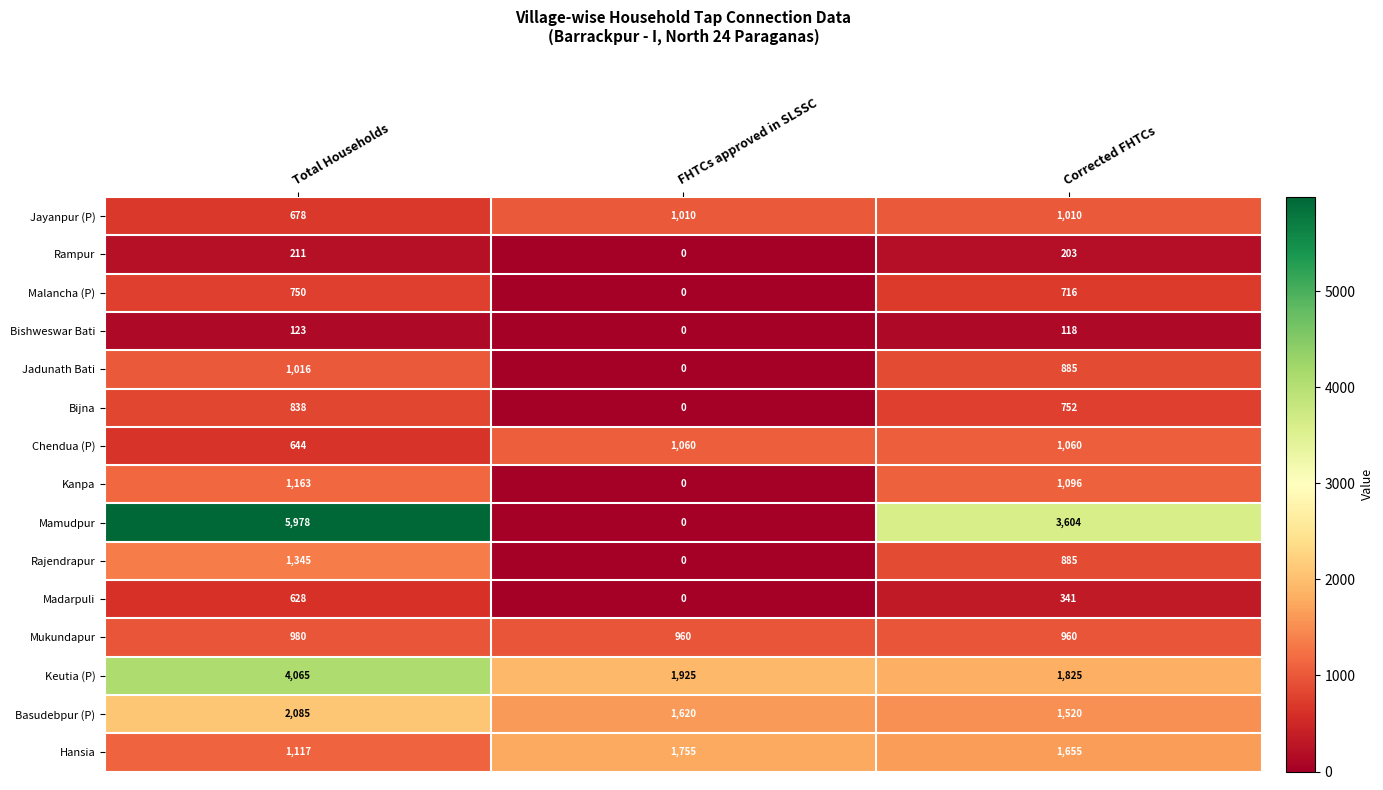

Where is Kanpa nearest to the value 581?

Corrected FHTCs